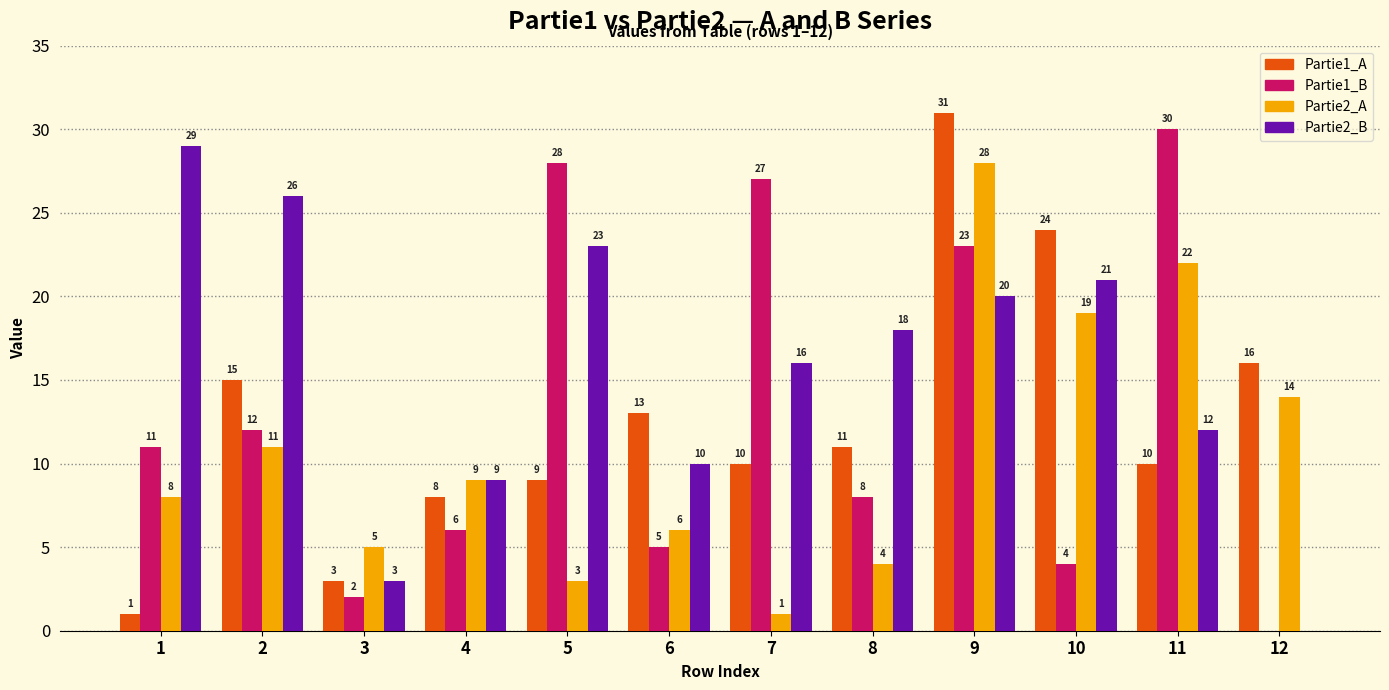

How many categories are shown in the chart?

12